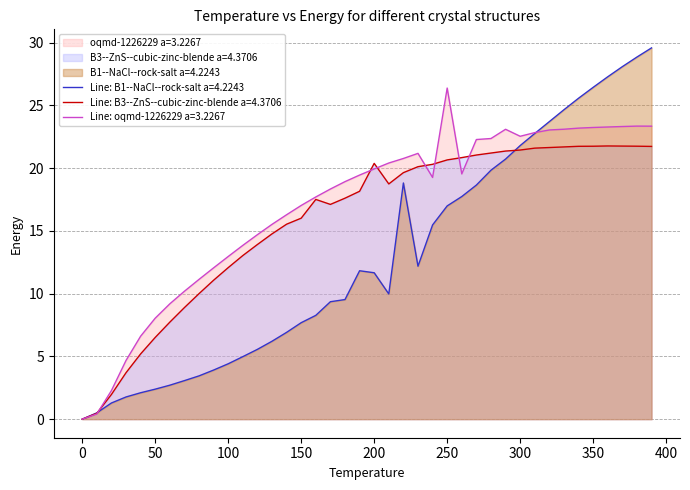

What is the maximum value shown in the chart?

29.6